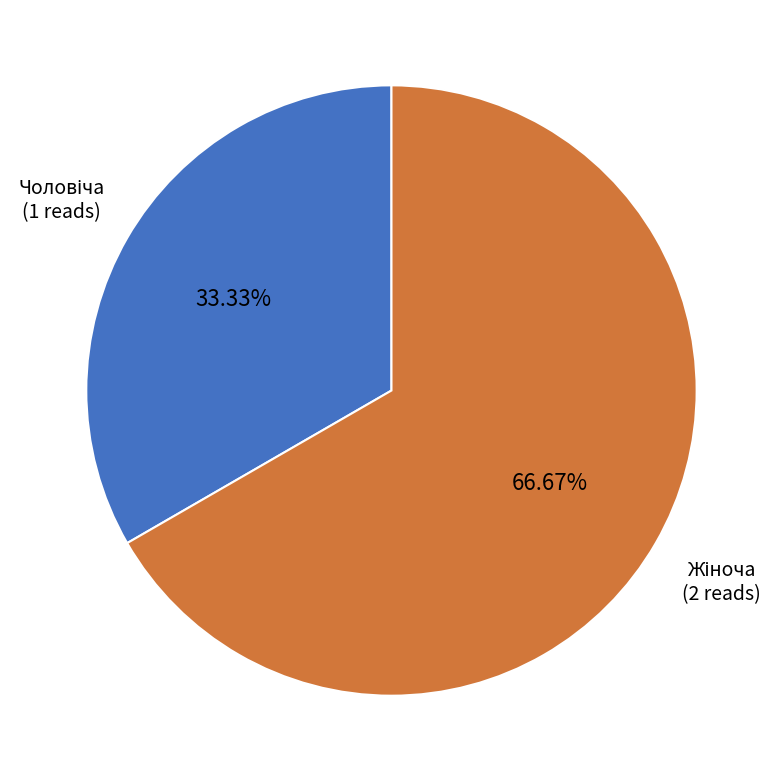

How many segments does this pie chart have?

2